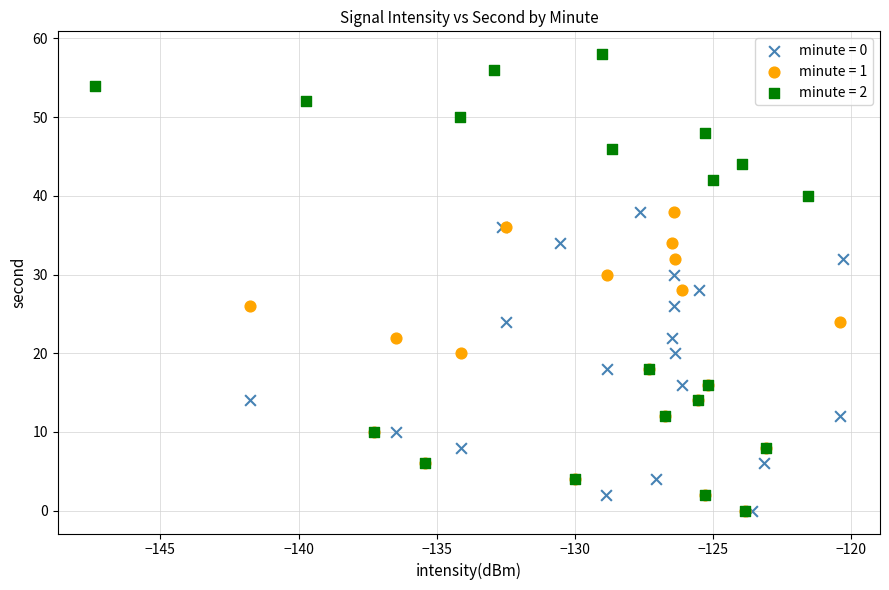

Which series reaches the maximum Y coordinate?

minute = 2